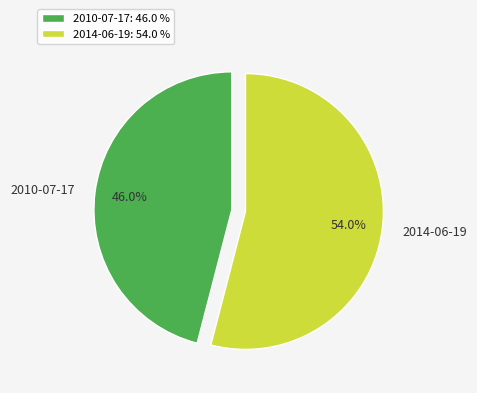

Which category accounts for the majority?

2014-06-19